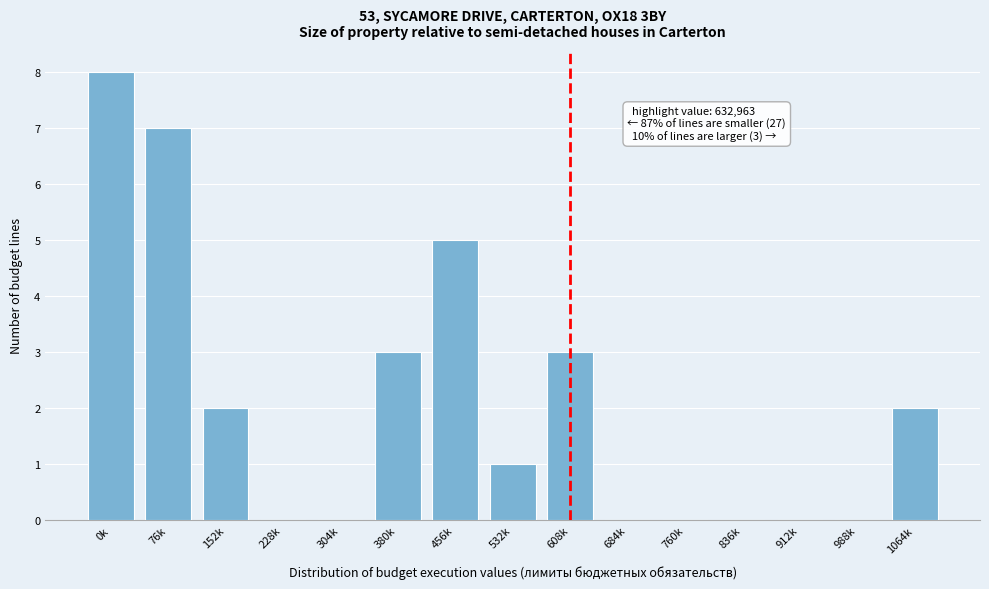

Reading left to right, extract all data points from this chart.

0k=8	76k=7	152k=2	228k=0	304k=0	380k=3	456k=5	532k=1	608k=3	684k=0	760k=0	836k=0	912k=0	988k=0	1064k=2